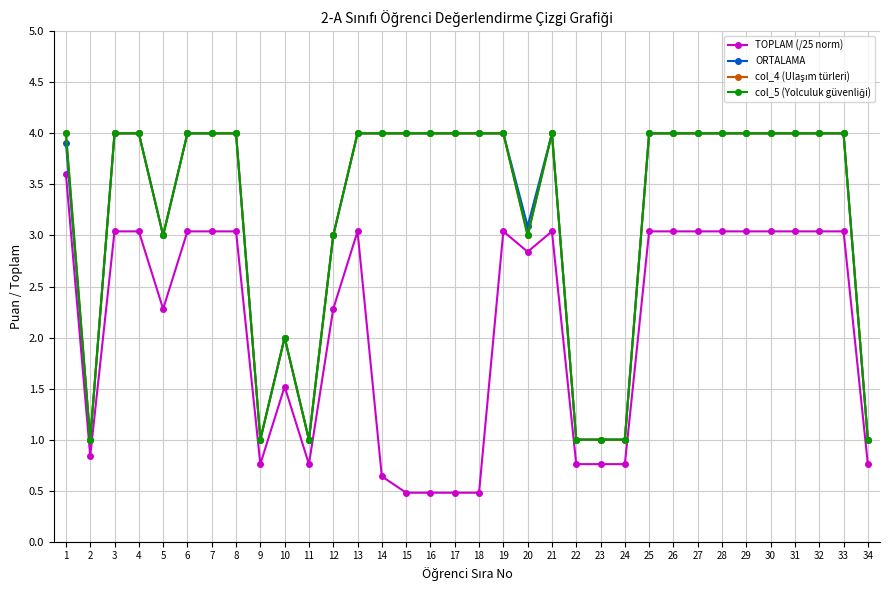

What value does the TOPLAM (/25 norm) series have at 15?

0.5